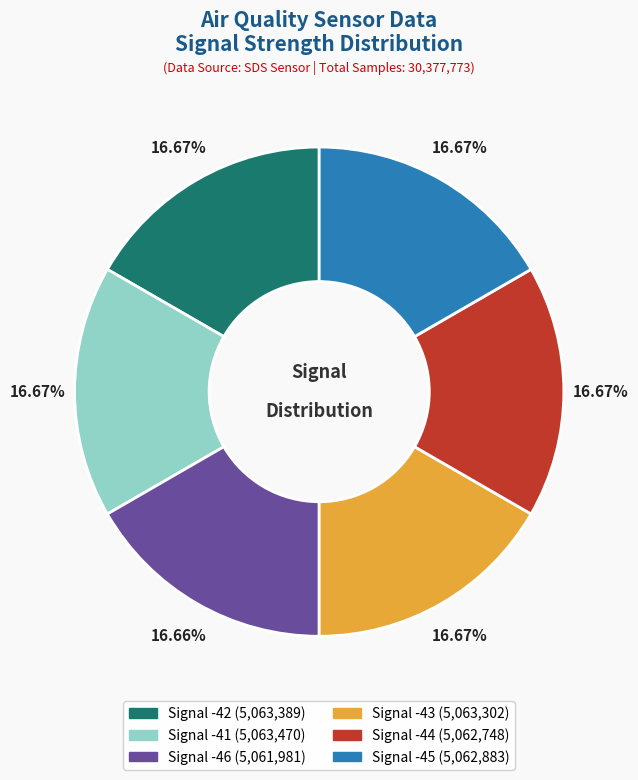

To the nearest percent, what is the combined percentage of Signal -44 and Signal -42?

33%